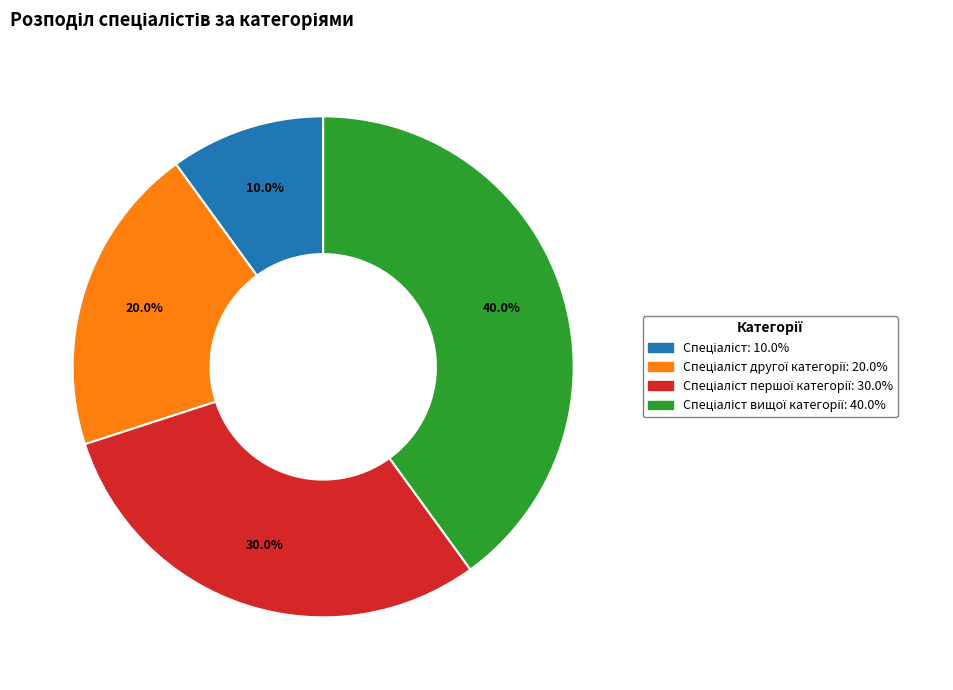

Is there any slice that represents more than half of the pie?

No